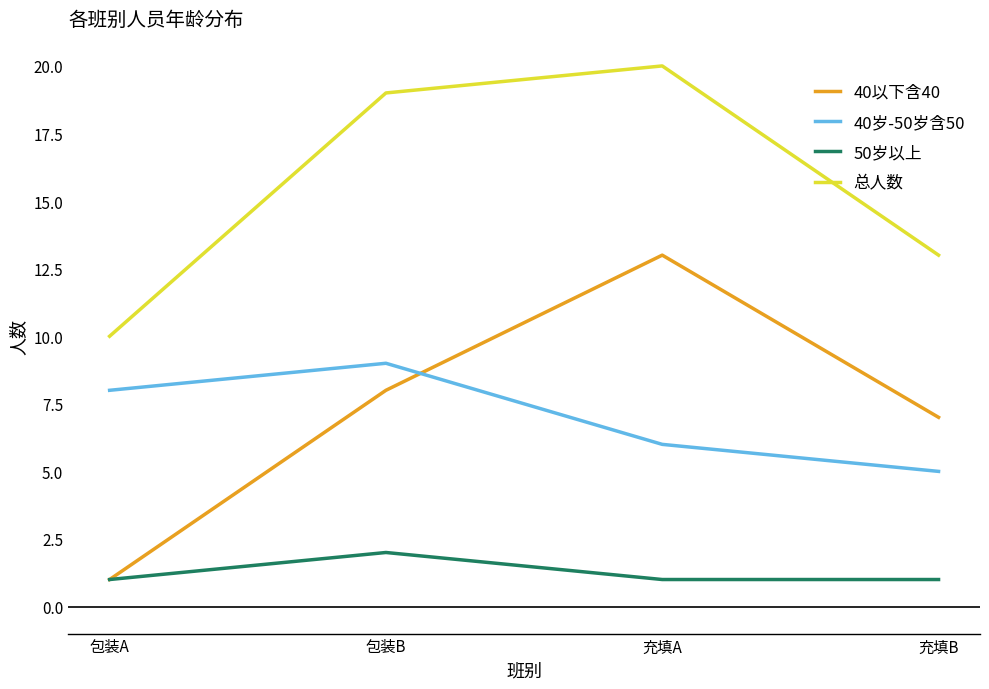

Reading right to left, transcribe all the data shown in this chart.

40以下含40: 充填B=7	充填A=13	包装B=8	包装A=1
40岁-50岁含50: 充填B=5	充填A=6	包装B=9	包装A=8
50岁以上: 充填B=1	充填A=1	包装B=2	包装A=1
总人数: 充填B=13	充填A=20	包装B=19	包装A=10